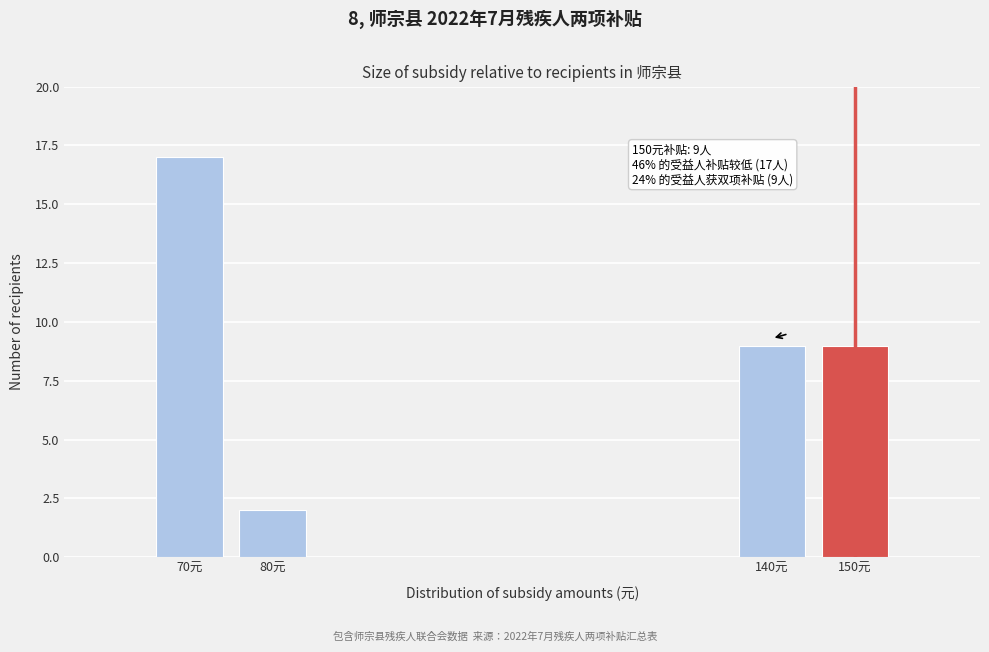

Reading left to right, what are all the values shown in this chart?

70元=17	80元=2	140元=9	150元=9